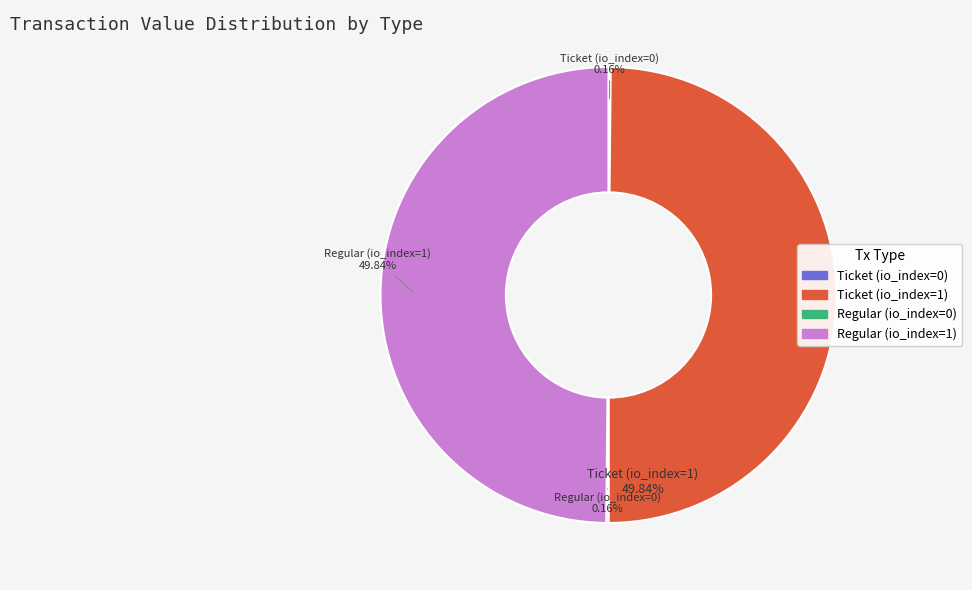

Does any single category account for the majority?

No